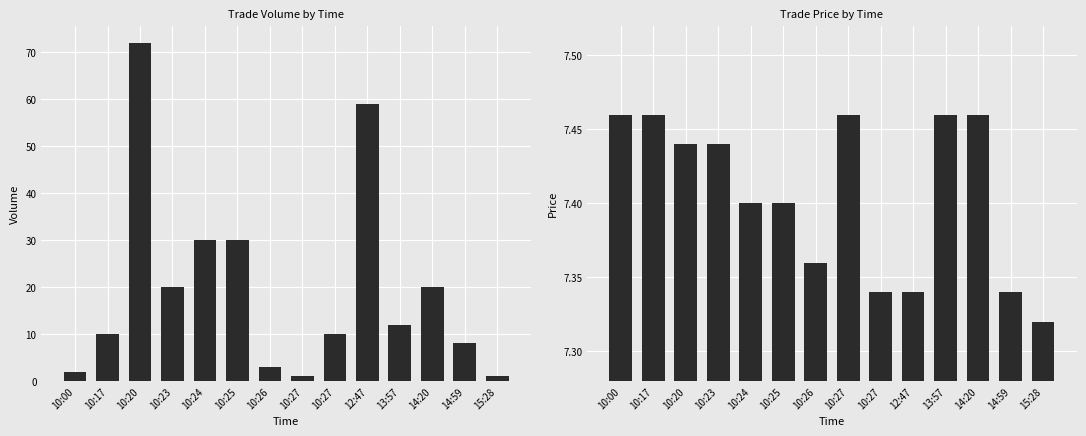

What is the difference between the maximum and minimum values in the Price series?

0.1